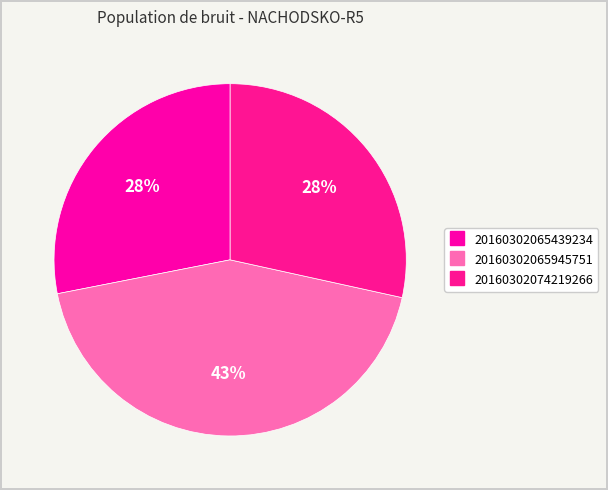

Which has a higher value, 20160302074219266 or 20160302065439234?

20160302074219266